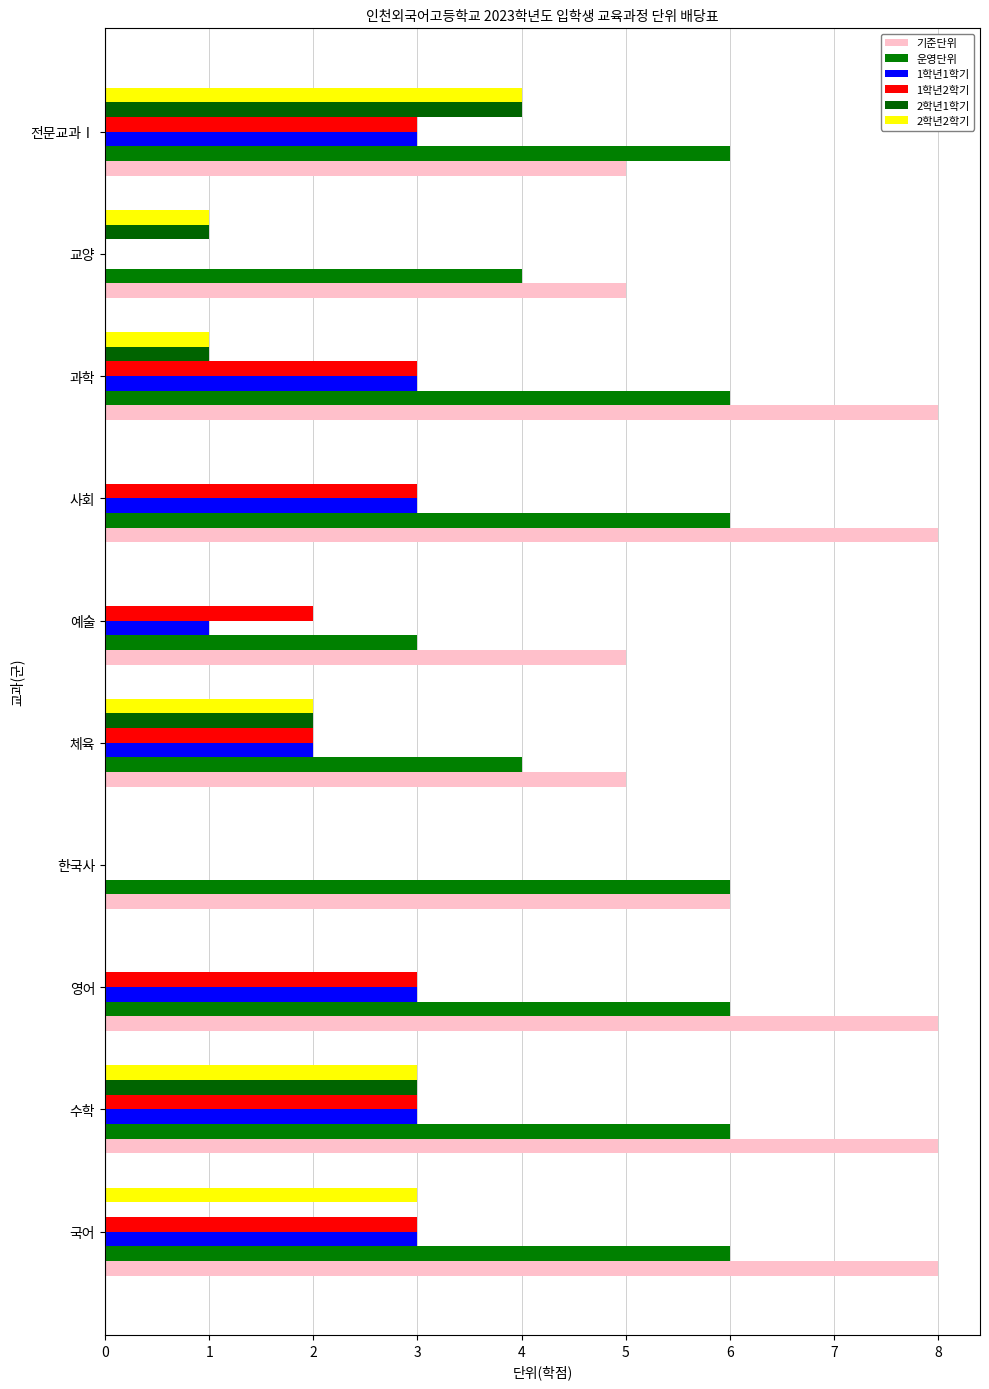

Count the number of categories in the chart.

10